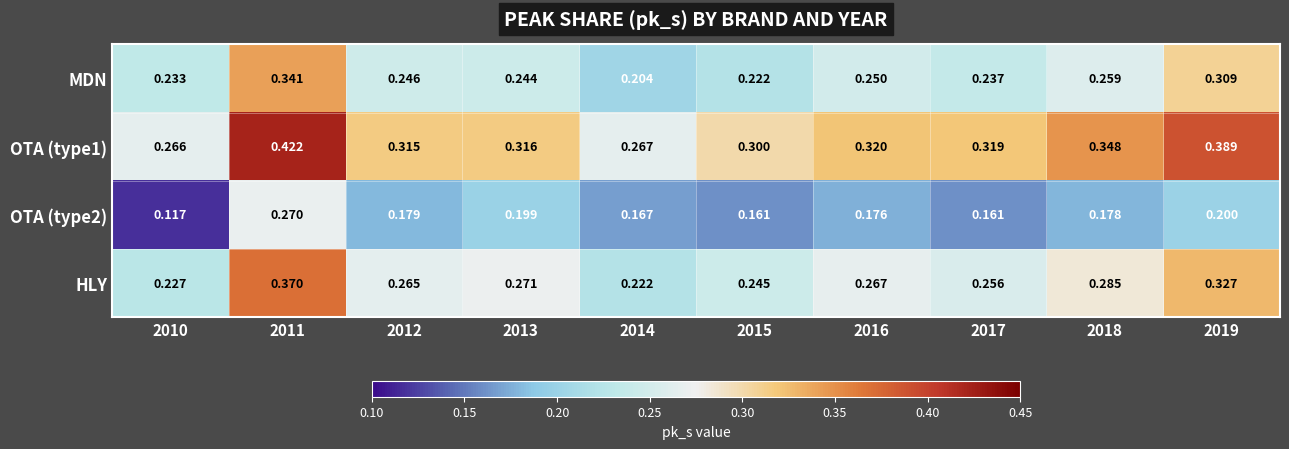

Which category has the lowest value across all series?

2010